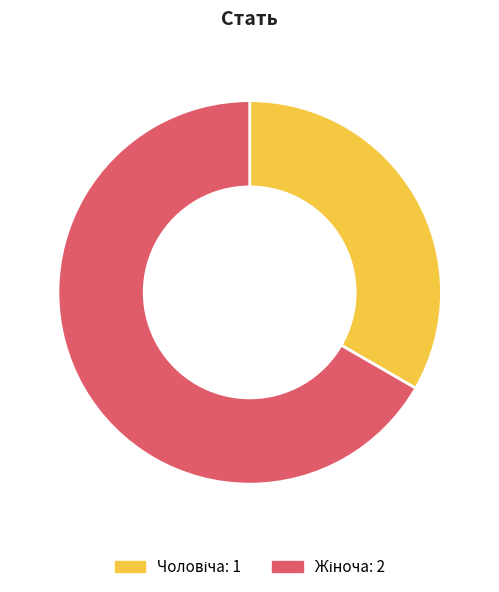

Is there any slice that represents more than half of the pie?

Yes